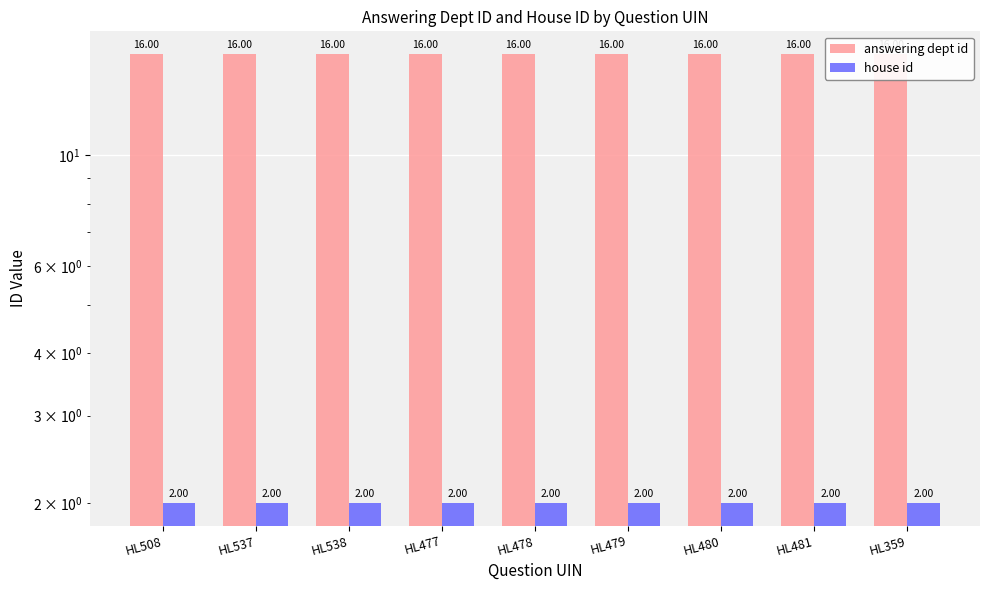

Is it true that house id equals 2 at HL538?

True